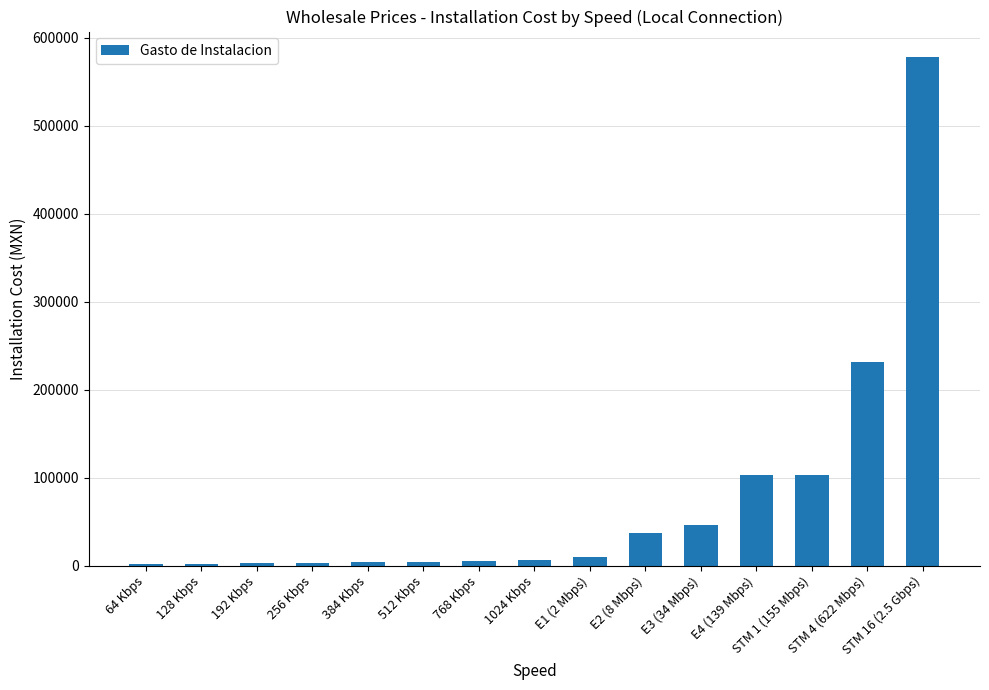

Approximately how many times larger is the value at STM 16 (2.5 Gbps) compared to 64 Kbps?

444.5